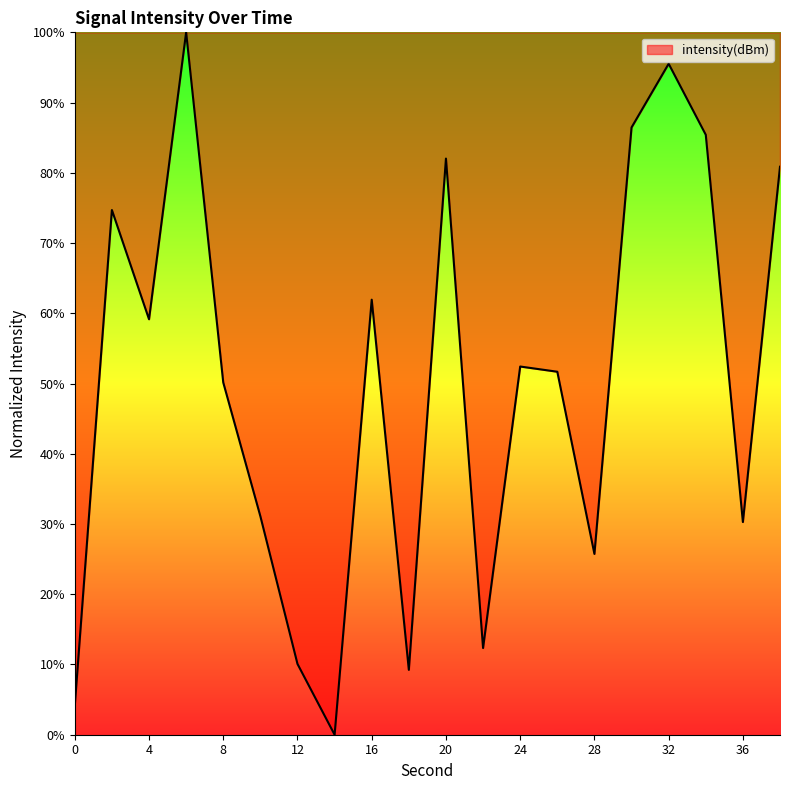

What is the maximum value shown in the chart?

100.0